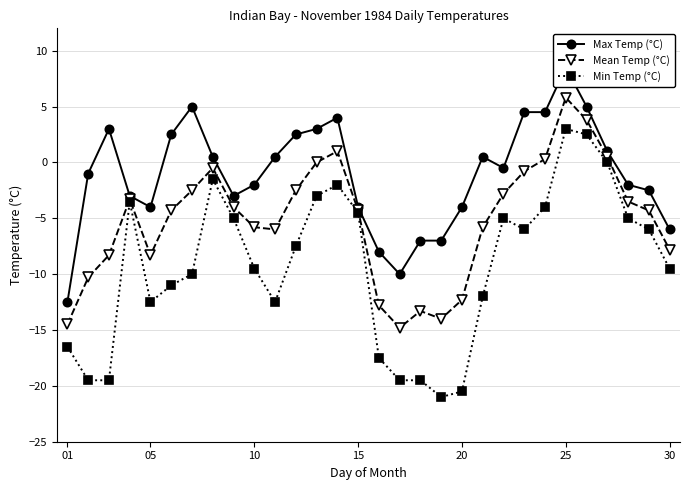

Which series has the widest spread of values?

Min Temp (°C)